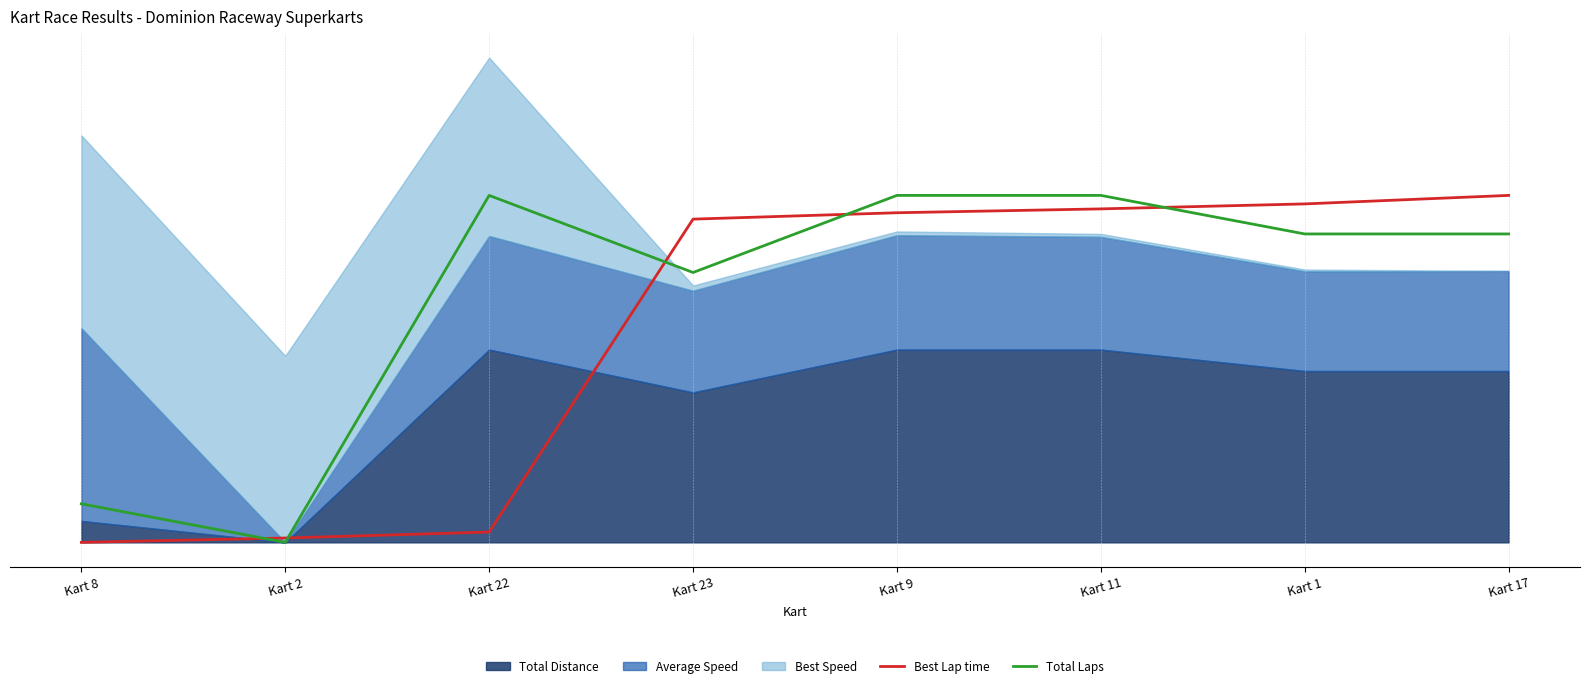

What is the label of the 3rd point from the left?

Kart 22